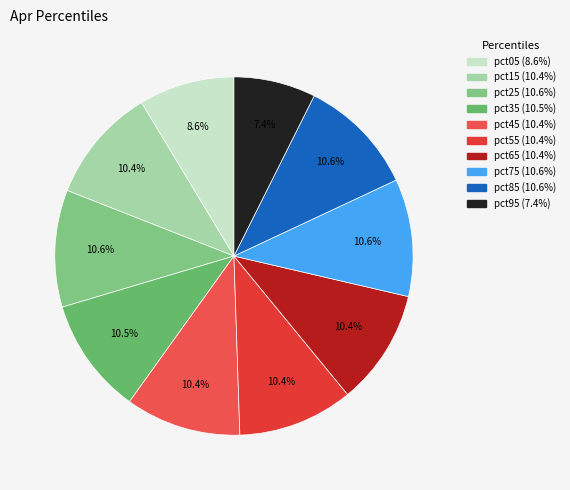

Is it true that pct05 is 9% of the pie?

True